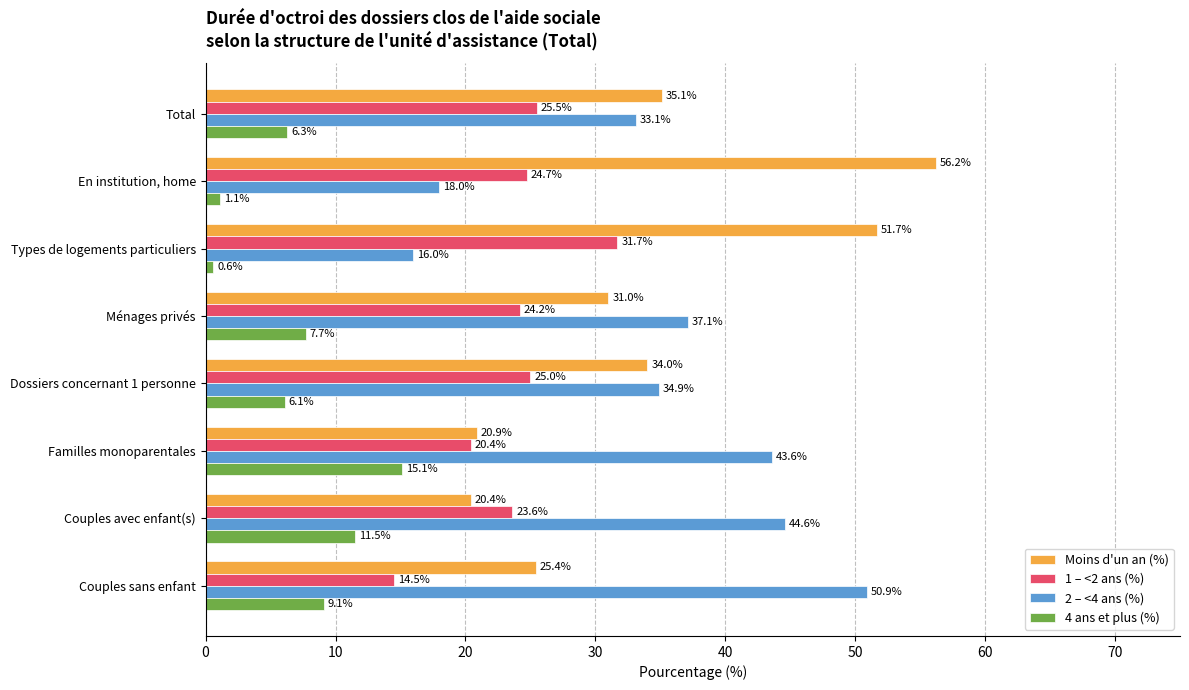

What is the sum of the 1 – <2 ans (%) values at Dossiers concernant 1 personne and En institution, home?

49.7